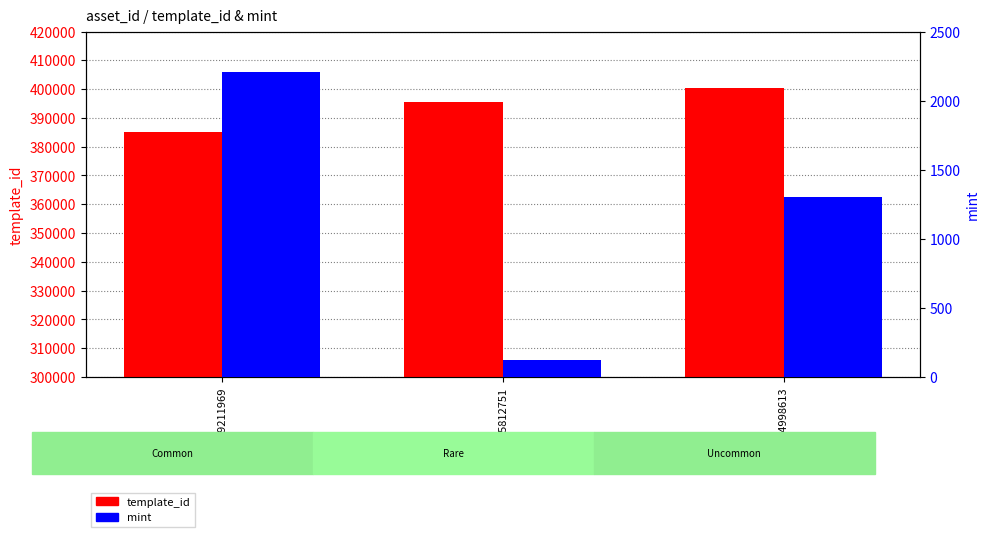

At how many categories does at least one series exceed 299174?

3